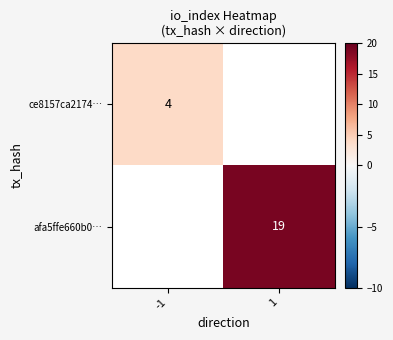

True or false: ce8157ca2174… has a value of 2 at -1.

False